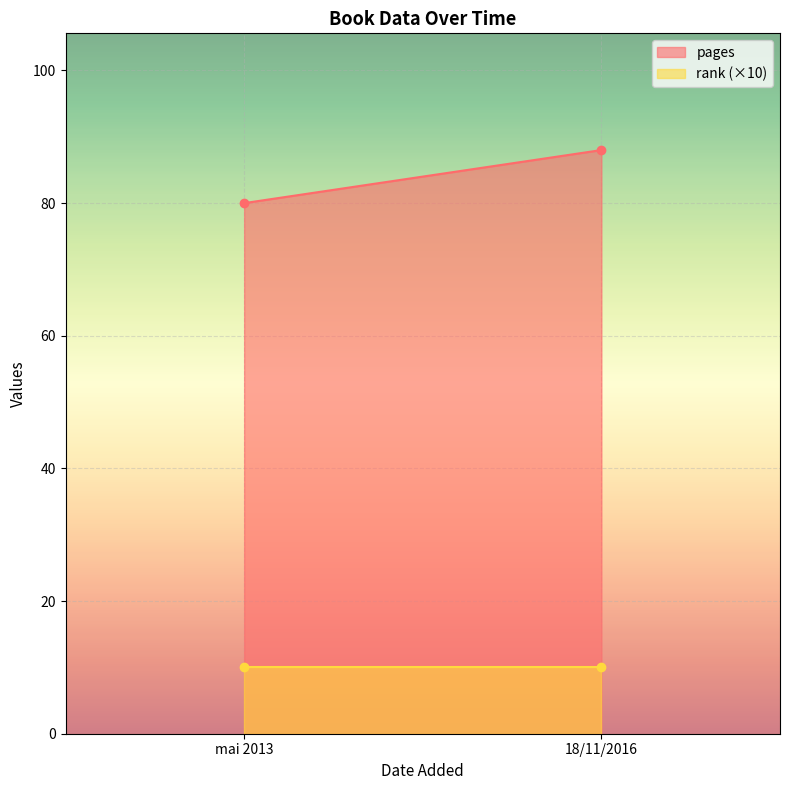

Rank the series at mai 2013 from lowest to highest value.

rank (×10), pages